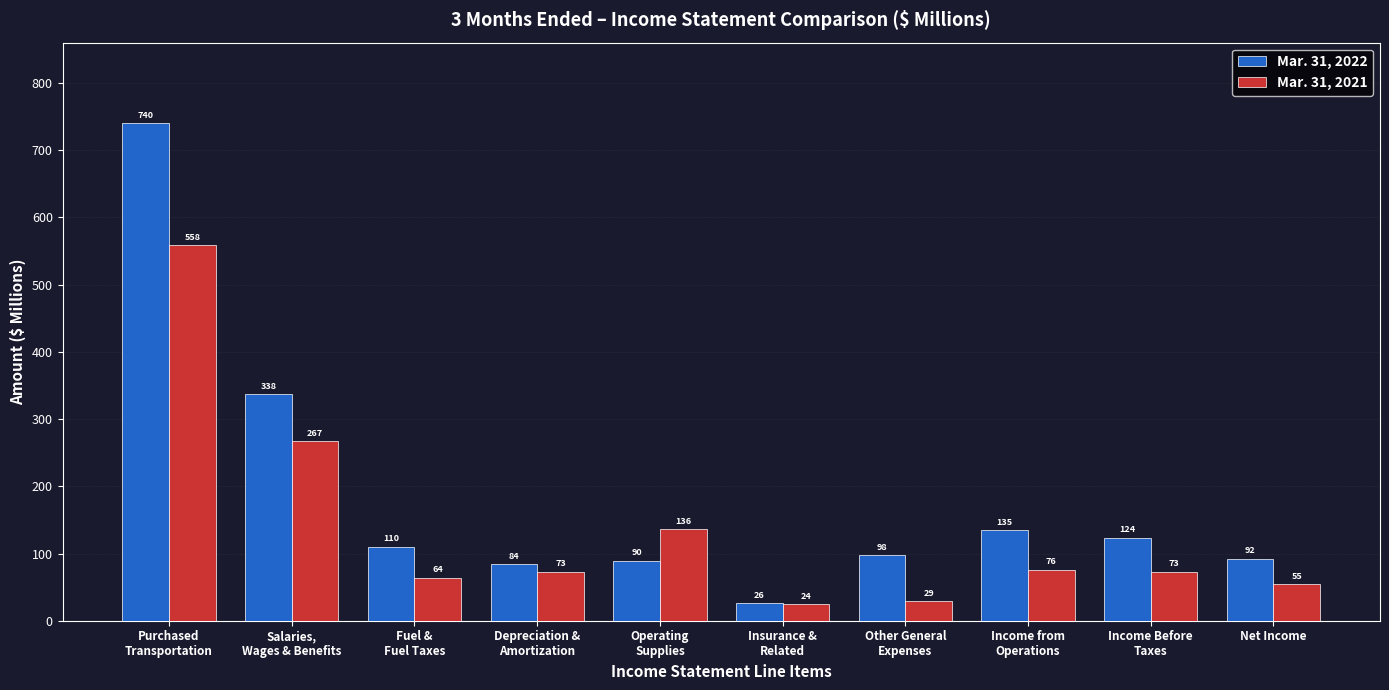

Which series has the largest range (max minus min)?

Mar. 31, 2022